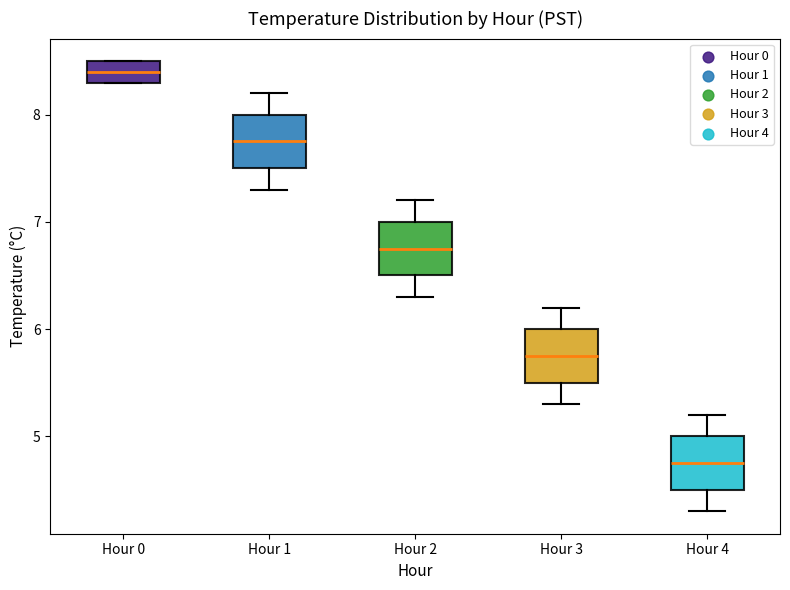

Where does the upper whisker of the box for Hour 1 end on the y-axis? The values are not printed on the chart, so give them approximately, as read against the axis.

8.2